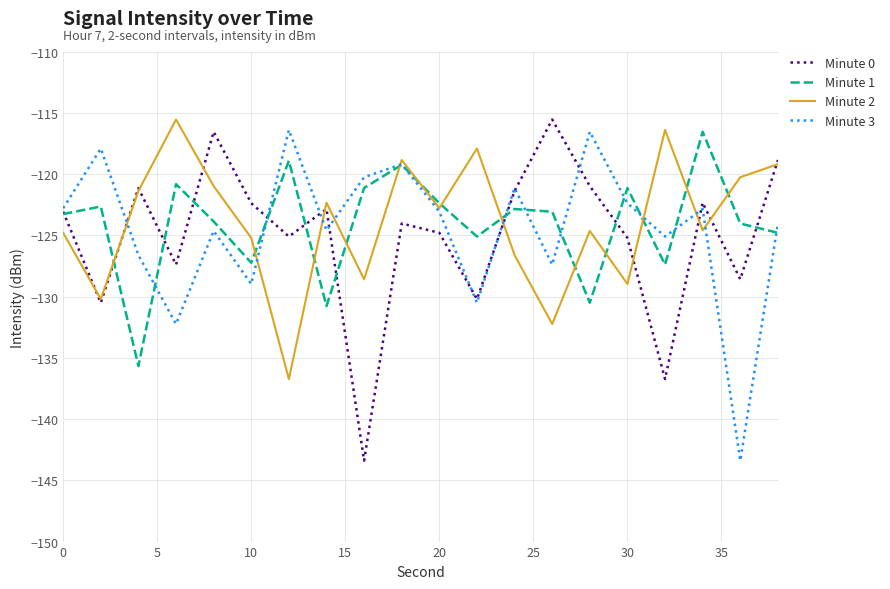

What is the lowest value of the Minute 0 series?

-143.4